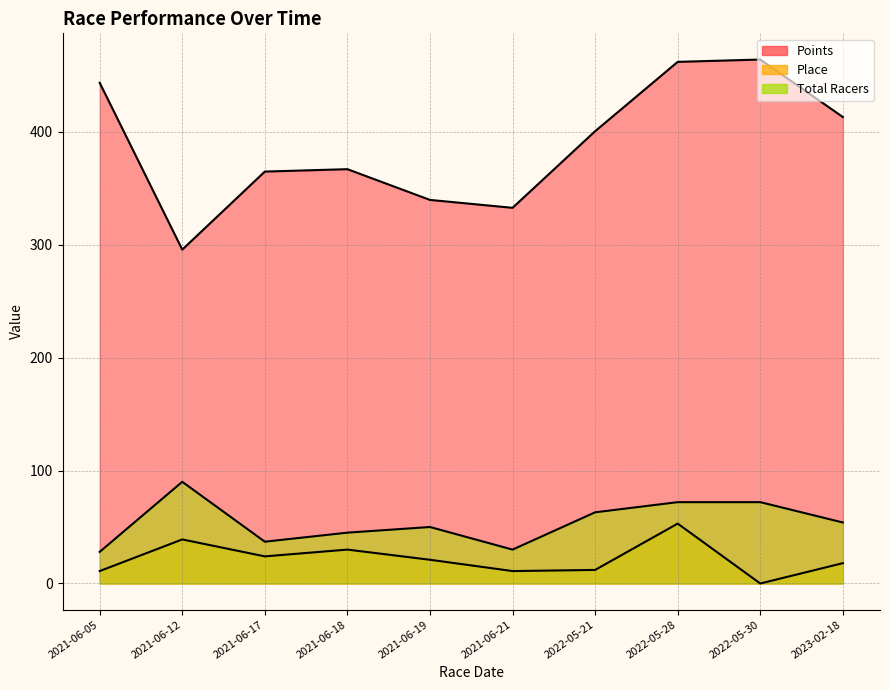

True or false: Place and Points intersect in this chart.

False